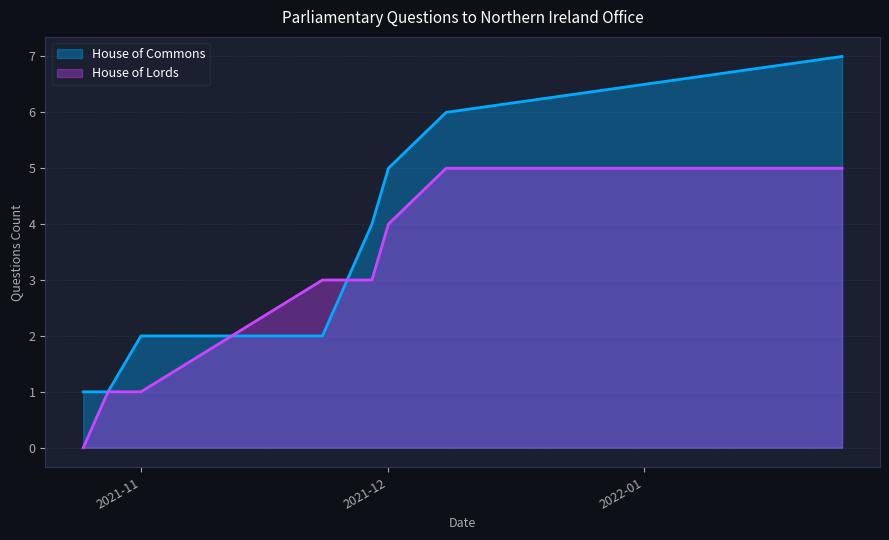

After their last crossing, which series has the higher values: House of Commons or House of Lords?

House of Commons